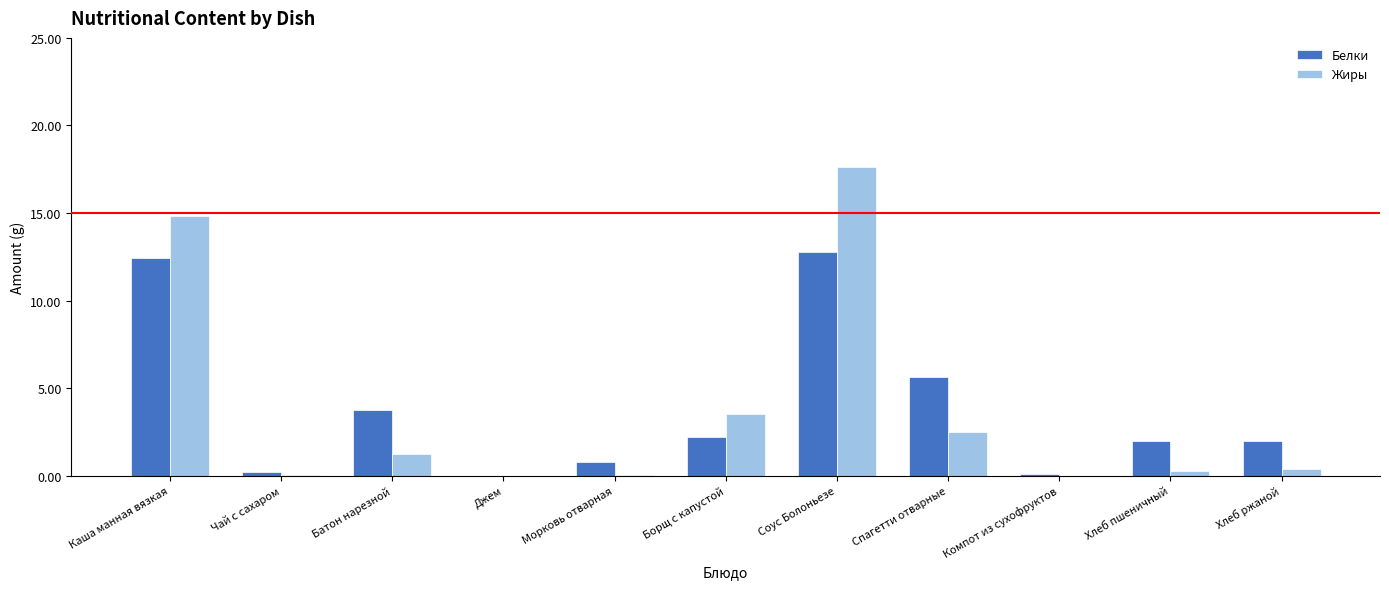

Where is Белки nearest to the value 6?

Спагетти отварные